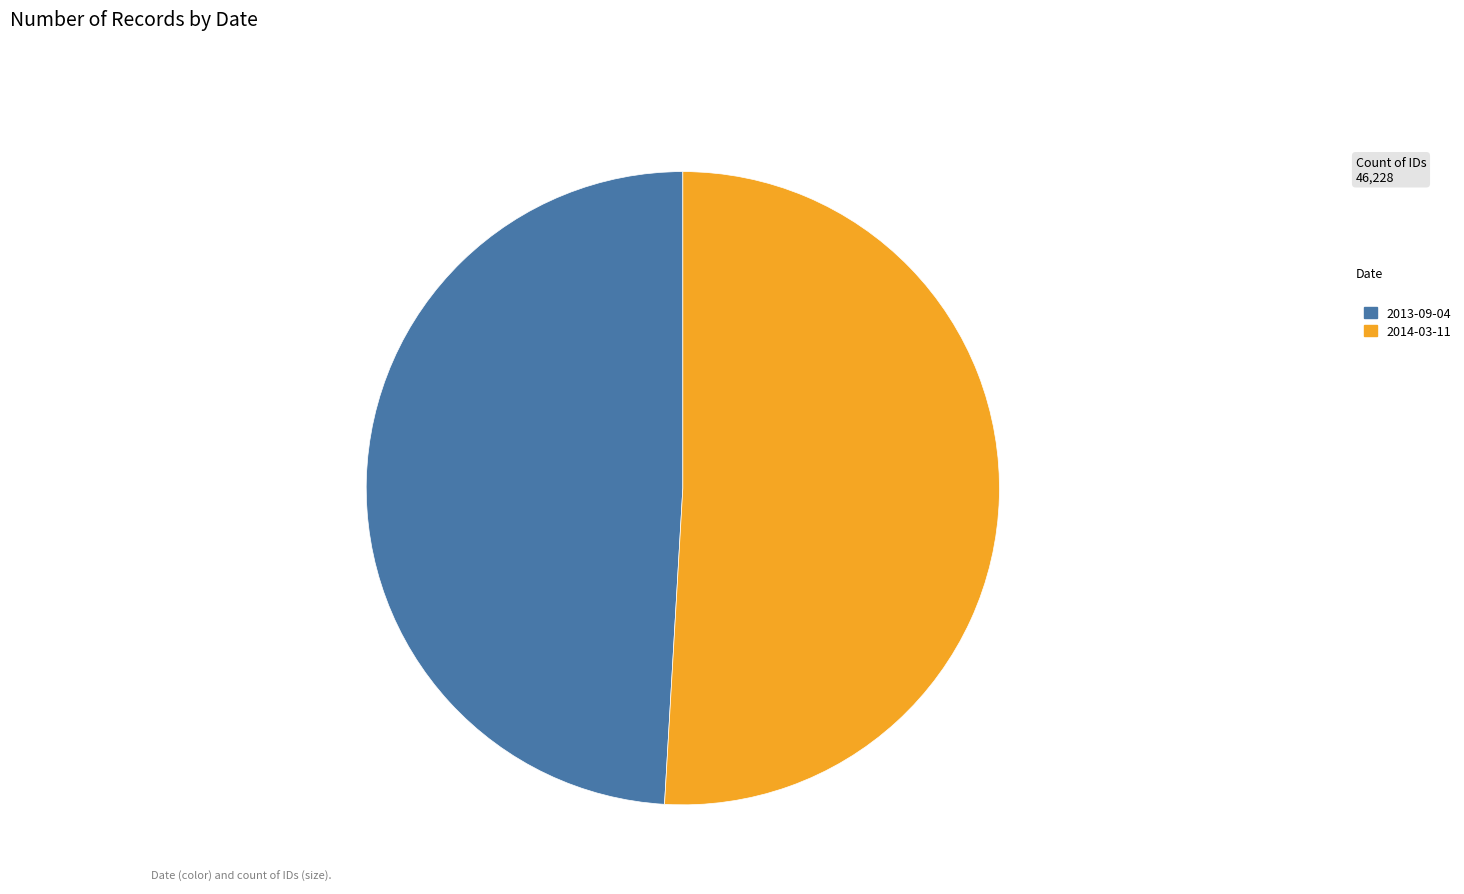

Which category has the smallest portion of the pie?

2013-09-04